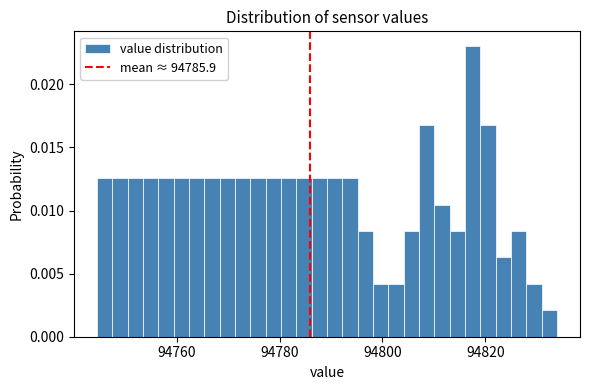

Read against the x-axis, roughly where is the centre of the tallest bar?

94818